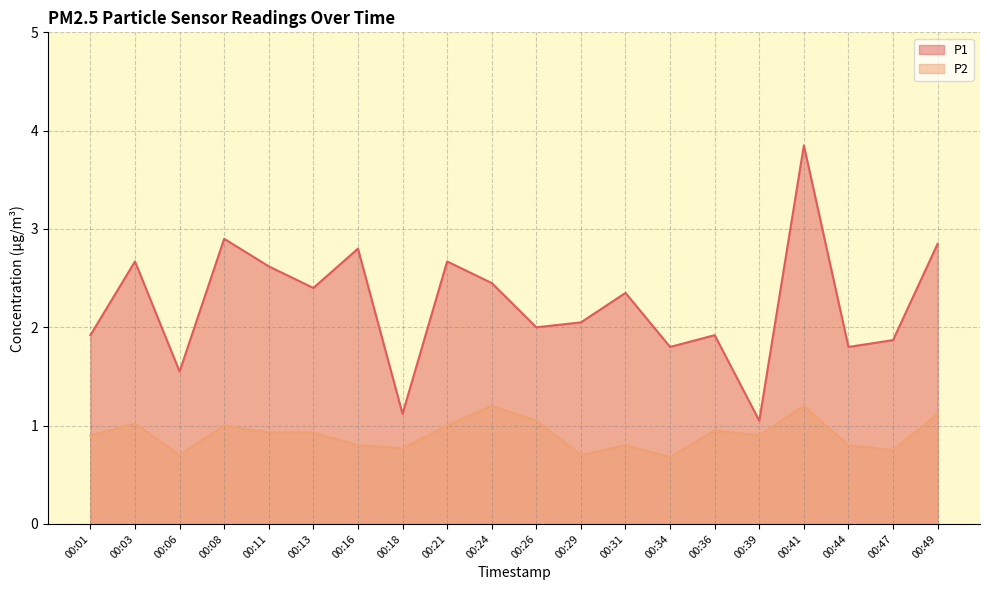

Reading left to right, transcribe all the data shown in this chart.

P1: 00:01=1.9	00:03=2.7	00:06=1.6	00:08=2.9	00:11=2.6	00:13=2.4	00:16=2.8	00:18=1.1	00:21=2.7	00:24=2.5	00:26=2.0	00:29=2.0	00:31=2.4	00:34=1.8	00:36=1.9	00:39=1.1	00:41=3.9	00:44=1.8	00:47=1.9	00:49=2.9
P2: 00:01=0.9	00:03=1.0	00:06=0.7	00:08=1.0	00:11=0.9	00:13=0.9	00:16=0.8	00:18=0.8	00:21=1.0	00:24=1.2	00:26=1.1	00:29=0.7	00:31=0.8	00:34=0.7	00:36=0.9	00:39=0.9	00:41=1.2	00:44=0.8	00:47=0.8	00:49=1.1